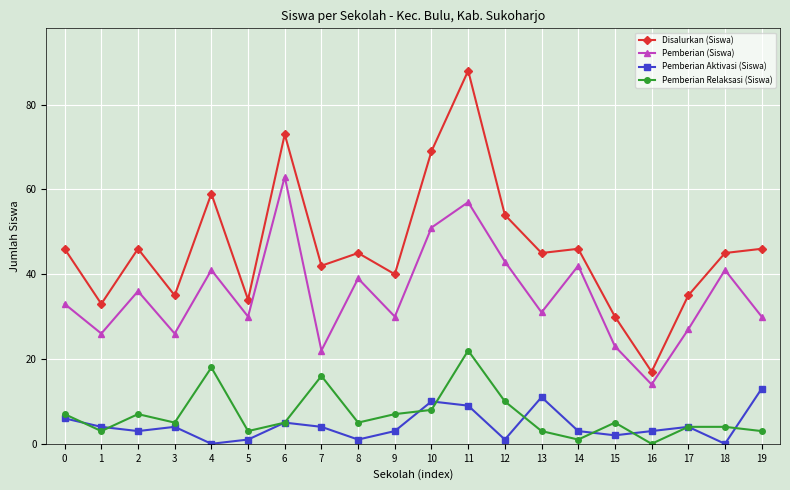

What is the average value of the Disalurkan (Siswa) series?

46